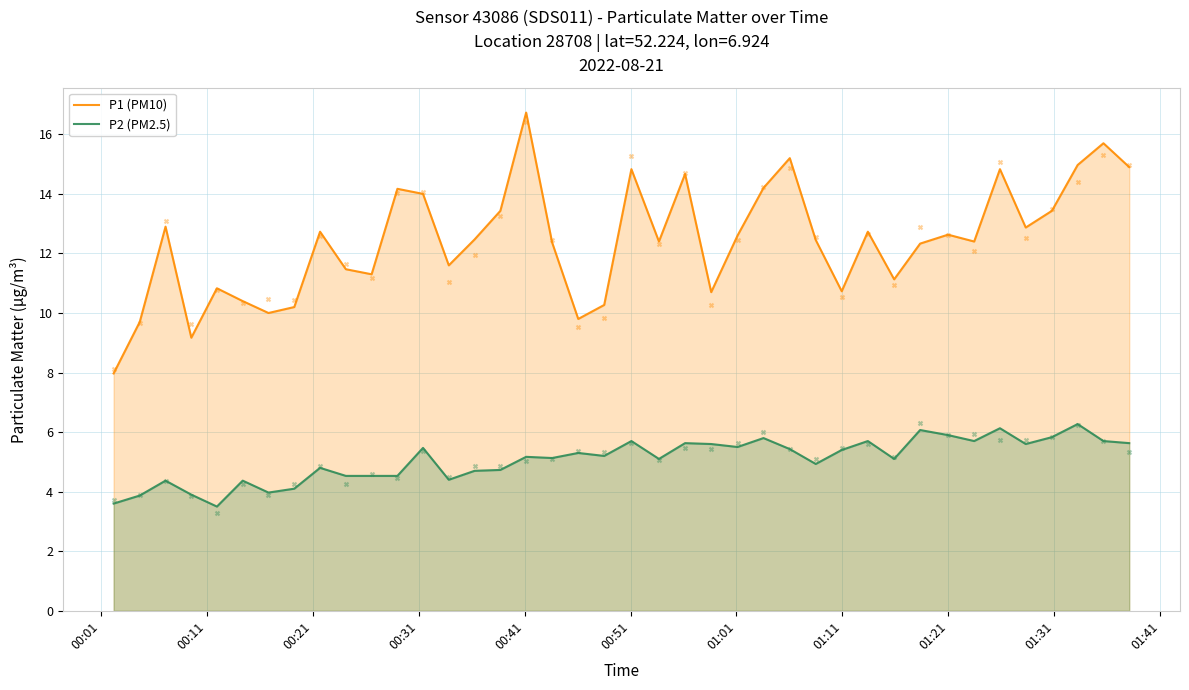

Which series contains the highest Y value?

P1 (PM10)